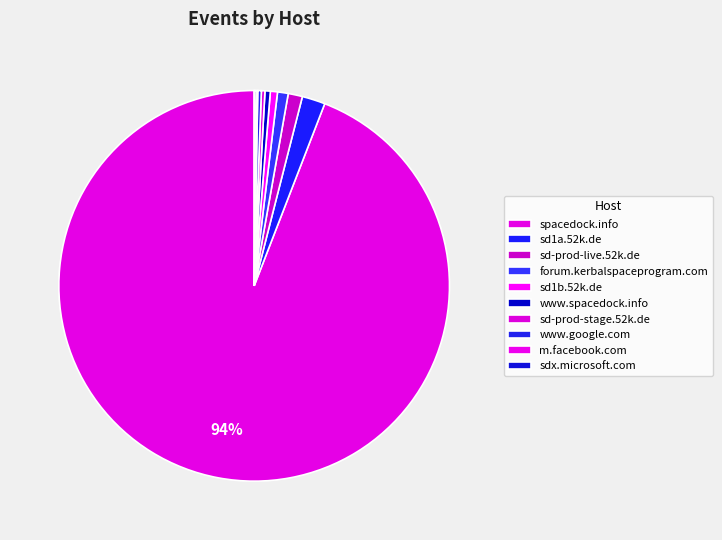

Do sd1a.52k.de and www.spacedock.info together represent more than half of the pie?

No